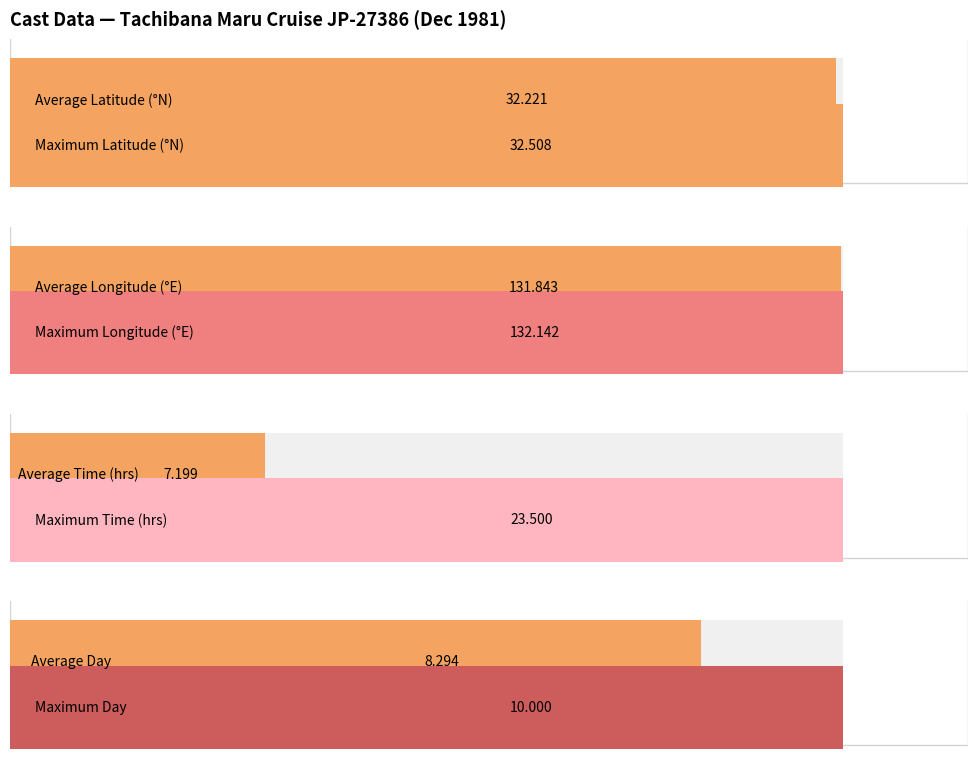

What are all the series names shown in the legend?

LATITUDE, LONGITUDE, TIME, DAY